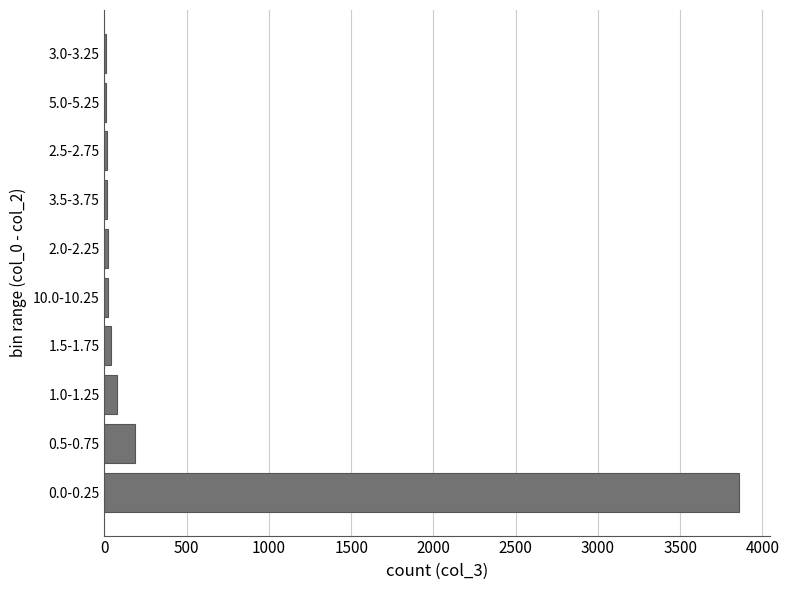

Is it true that the value at 0.0-0.25 is 3856?

True